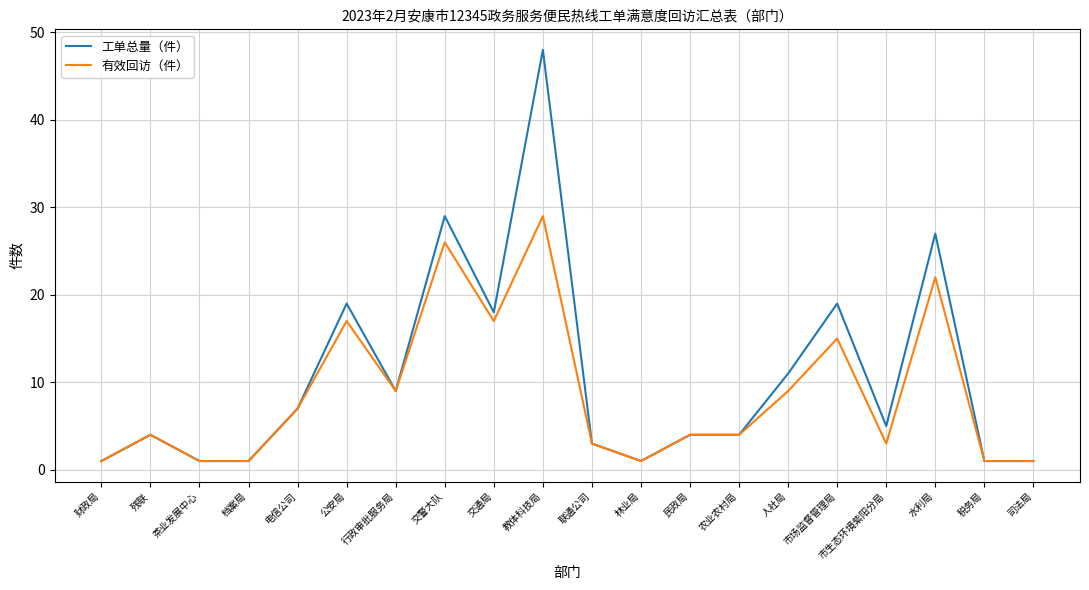

The value of 工单总量（件） at 公安局 is 4. True or false?

False